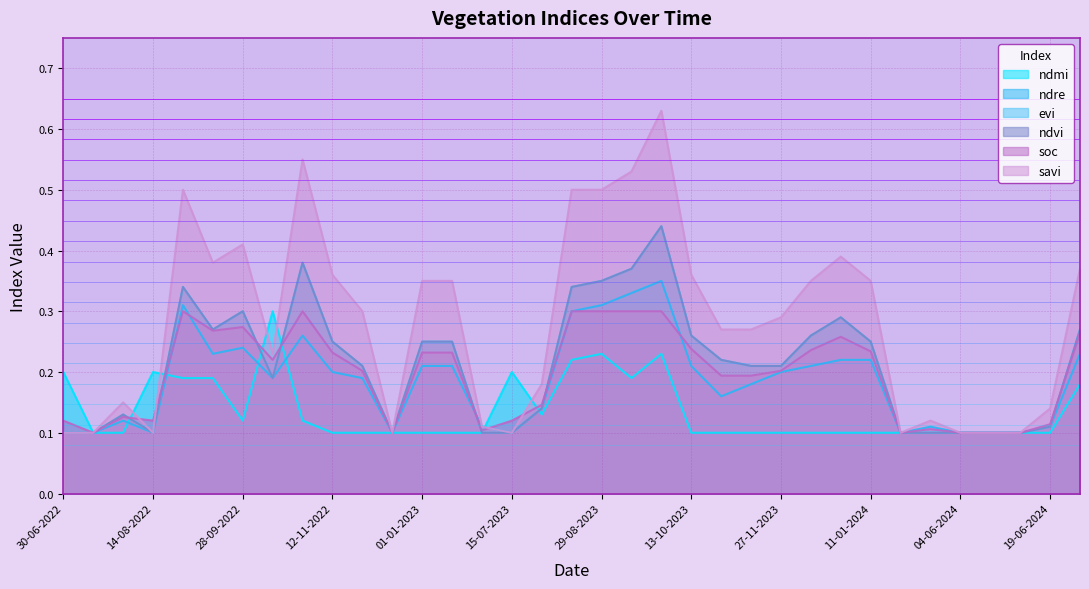

What is the value of the evi point at the 5th from the left?

0.3